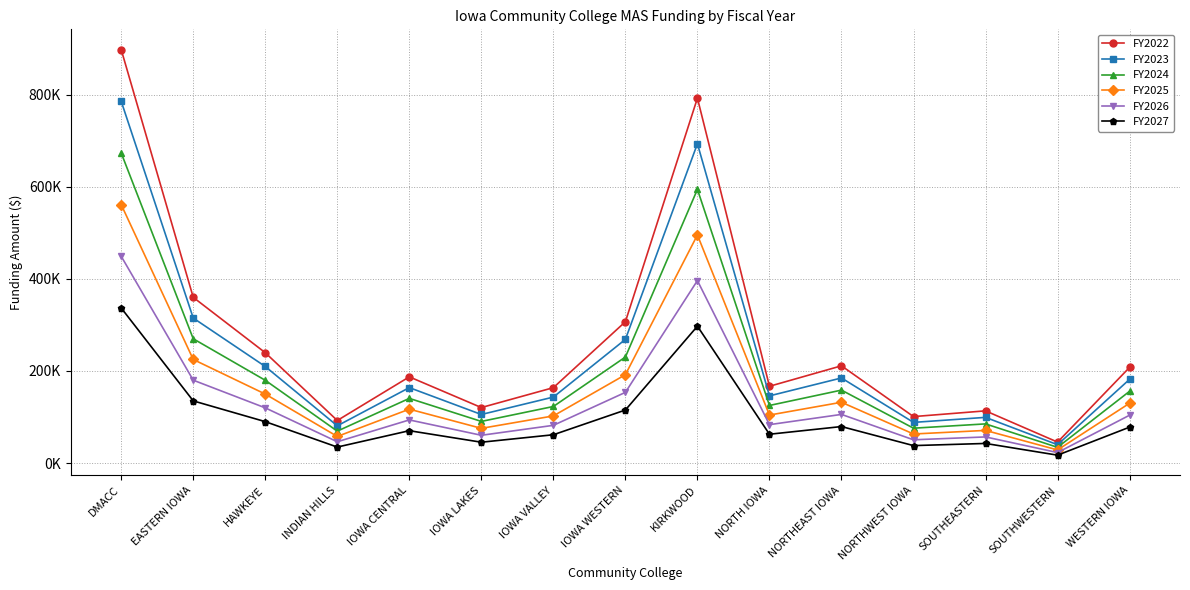

Which has a higher value, IOWA LAKES or SOUTHWESTERN?

IOWA LAKES